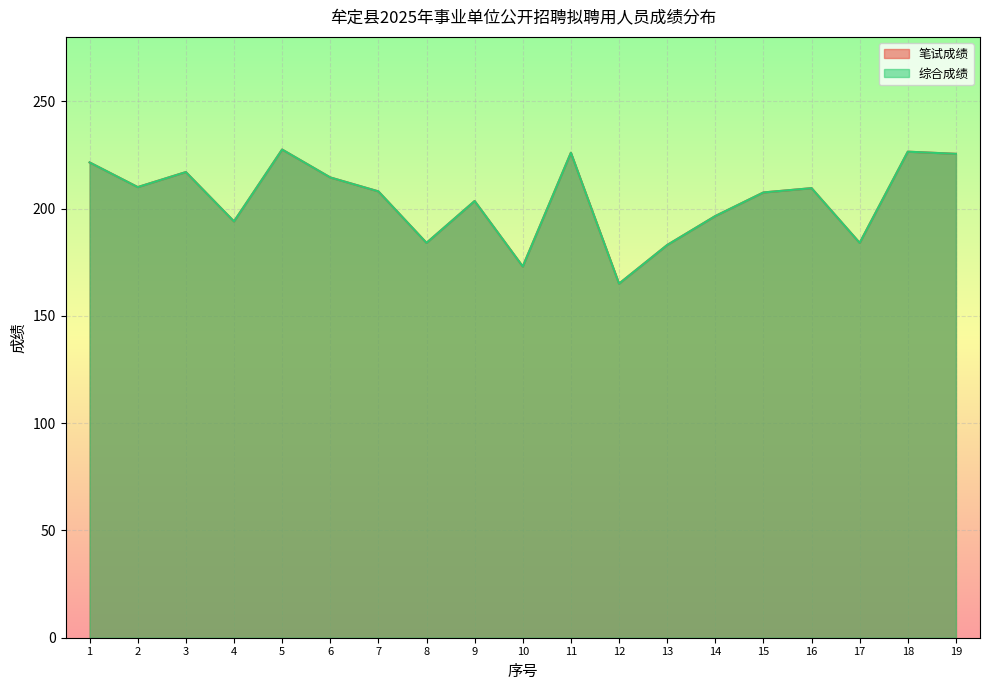

What is the difference between the maximum and minimum values in the 笔试成绩 series?

62.5